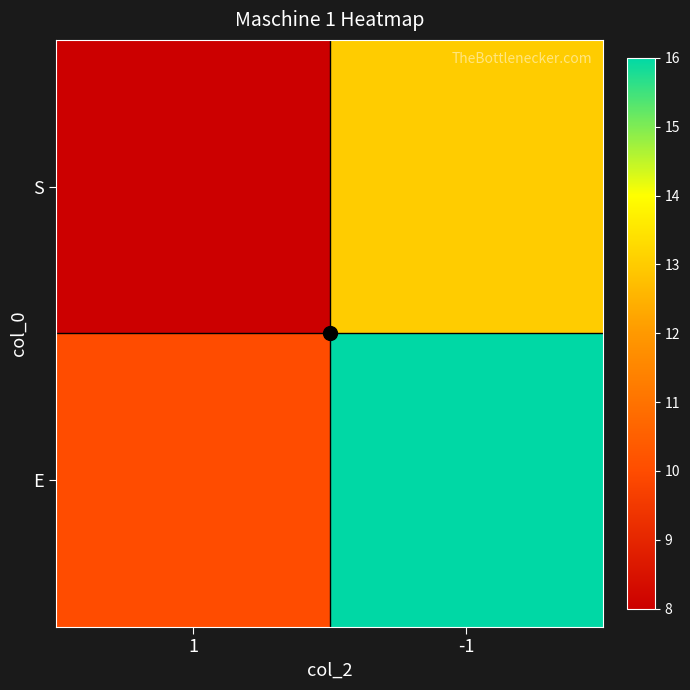

What is the difference between the highest and lowest values at -1?

3